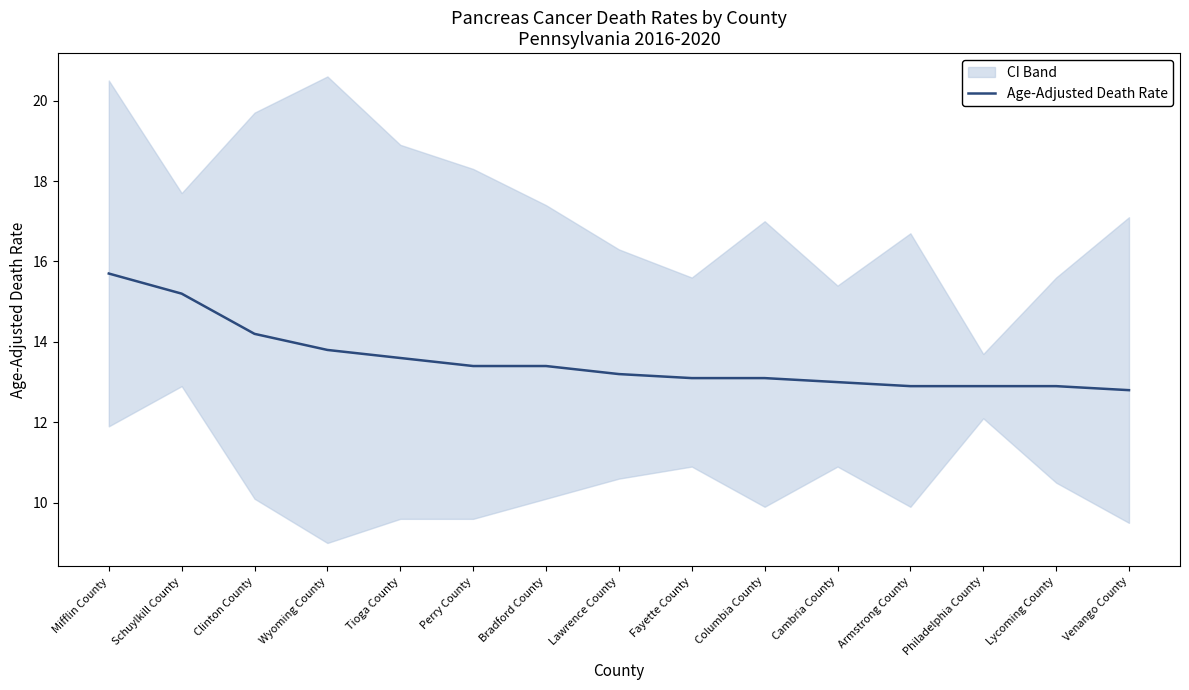

How many values are below 13?

4